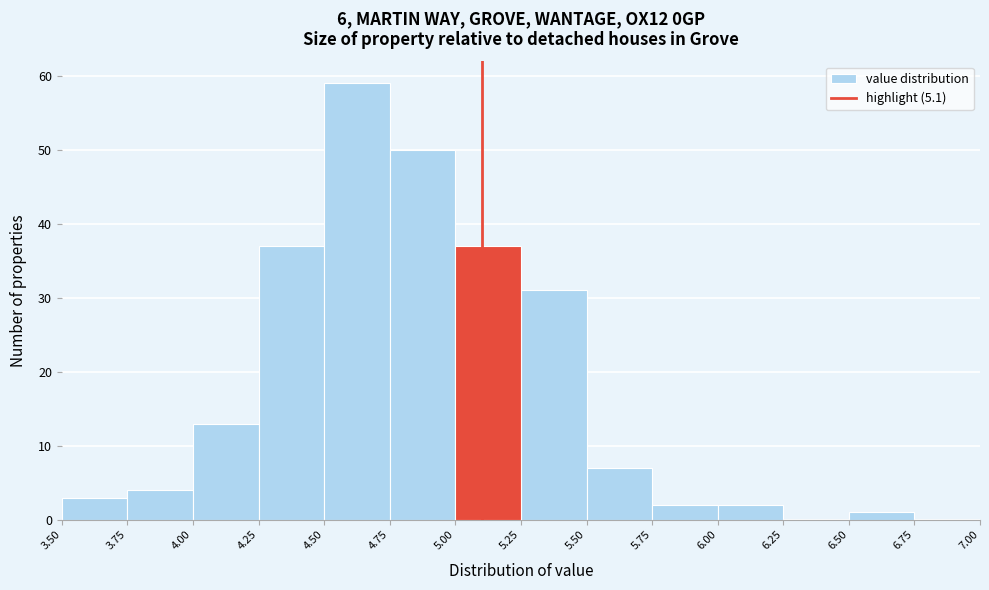

Which range on the x-axis has the tallest bar?

4.50 to 4.75